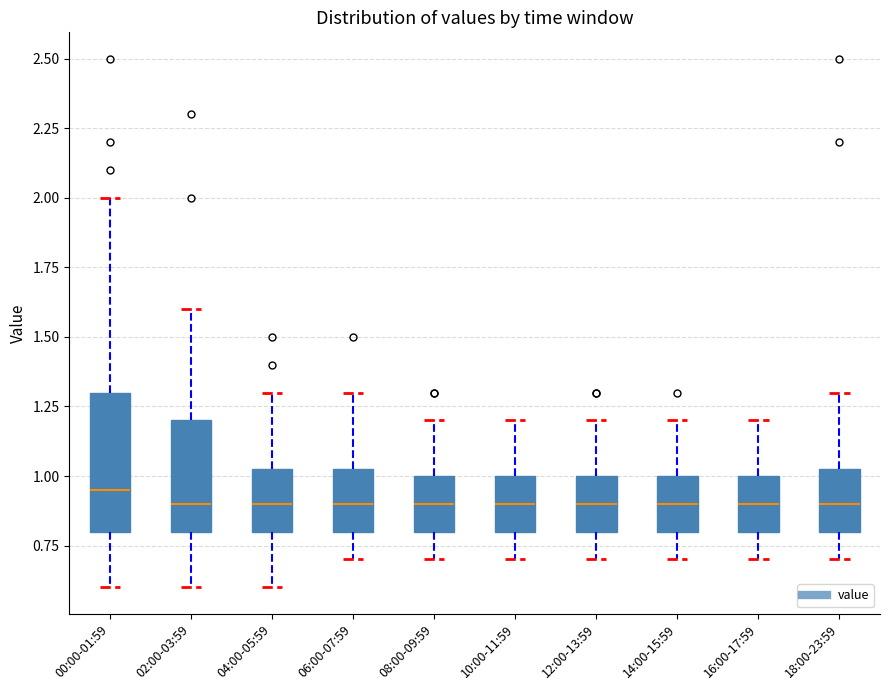

Reading left to right, transcribe this box plot: for each box, give where its median line is, the range the box spans, and where its two whiskers end, as read against the y-axis. The values are not printed on the chart, so give them approximately, as read against the axis.

00:00-01:59: median 0.95, box 0.80 to 1.30, whiskers 0.60 to 2.00
02:00-03:59: median 0.90, box 0.80 to 1.20, whiskers 0.60 to 1.60
04:00-05:59: median 0.90, box 0.80 to 1.05, whiskers 0.60 to 1.30
06:00-07:59: median 0.90, box 0.80 to 1.05, whiskers 0.70 to 1.30
08:00-09:59: median 0.90, box 0.80 to 1.00, whiskers 0.70 to 1.20
10:00-11:59: median 0.90, box 0.80 to 1.00, whiskers 0.70 to 1.20
12:00-13:59: median 0.90, box 0.80 to 1.00, whiskers 0.70 to 1.20
14:00-15:59: median 0.90, box 0.80 to 1.00, whiskers 0.70 to 1.20
16:00-17:59: median 0.90, box 0.80 to 1.00, whiskers 0.70 to 1.20
18:00-23:59: median 0.90, box 0.80 to 1.05, whiskers 0.70 to 1.30